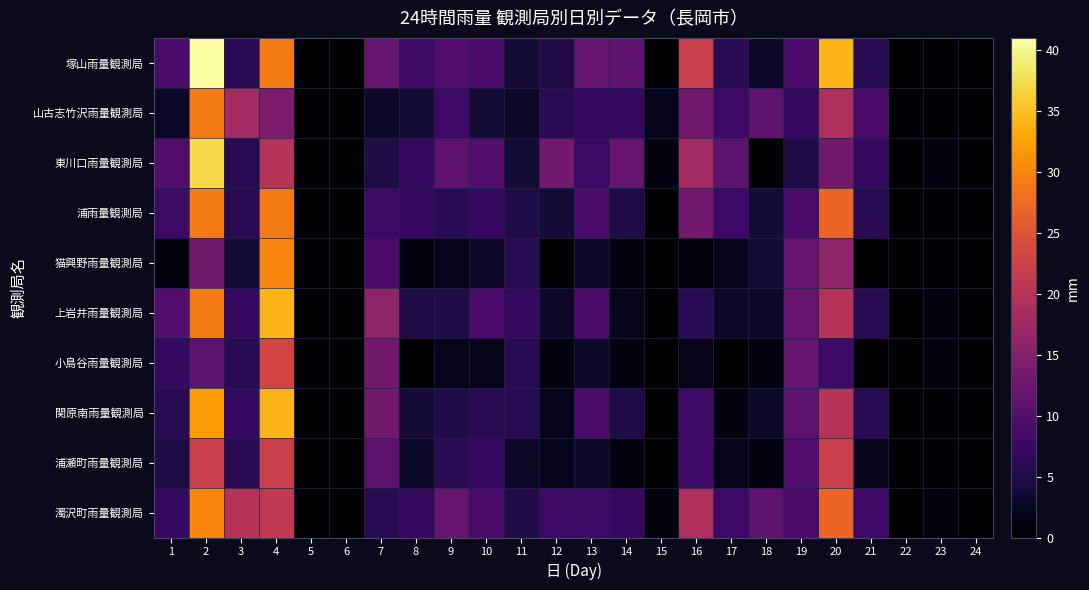

At which category does the chart reach its minimum across all series?

5